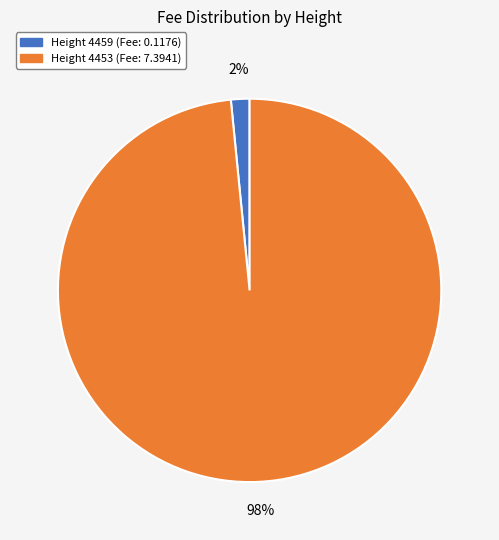

To the nearest percent, what is the average slice percentage?

50%